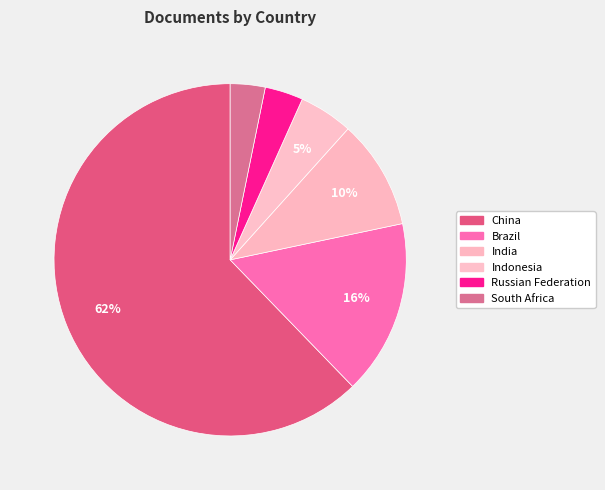

What is the change in value from China to South Africa?

-3782